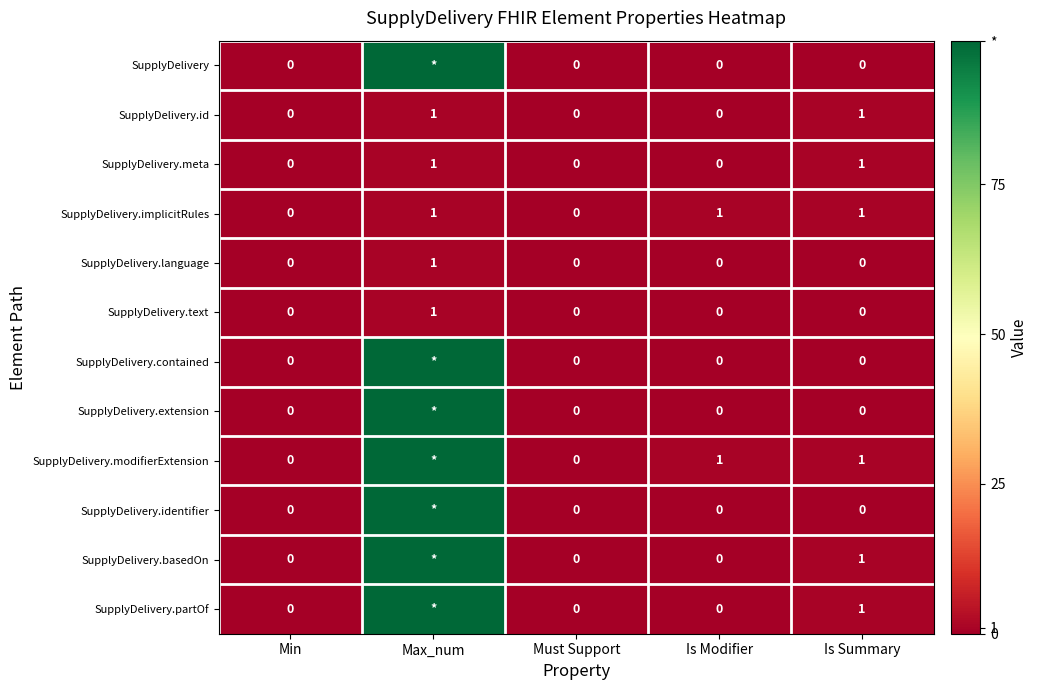

The SupplyDelivery.language series shows 0 at Is Summary. True or false?

True